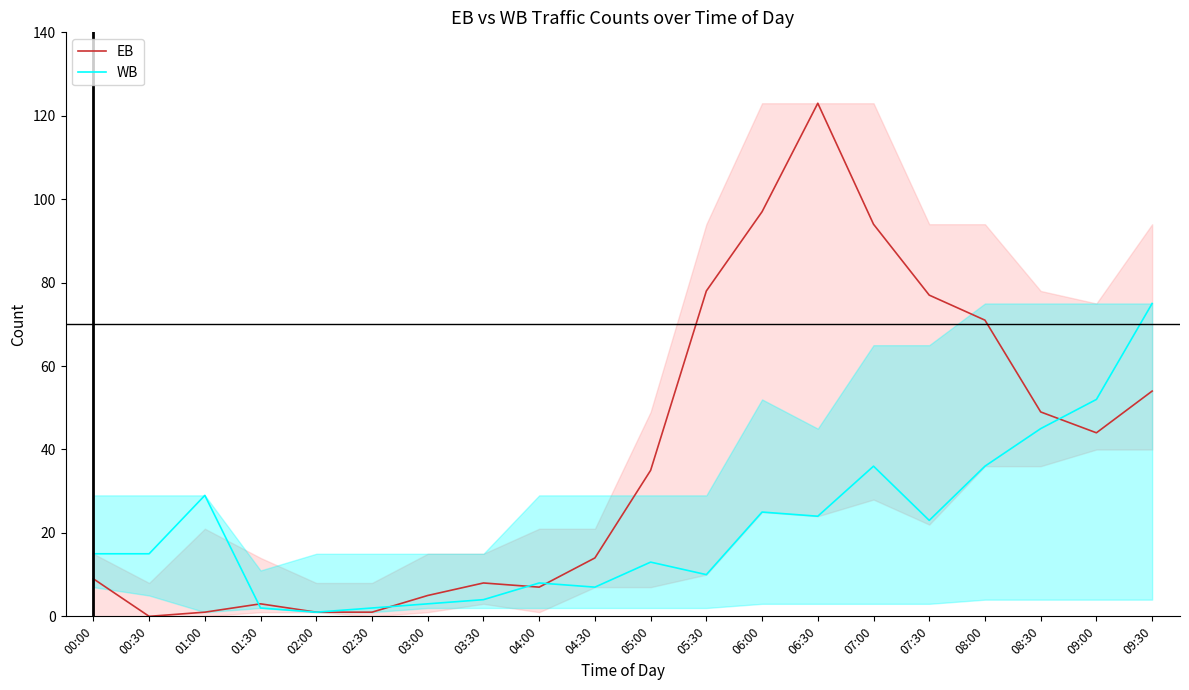

True or false: EB has a value of 5 at 00:00.

False